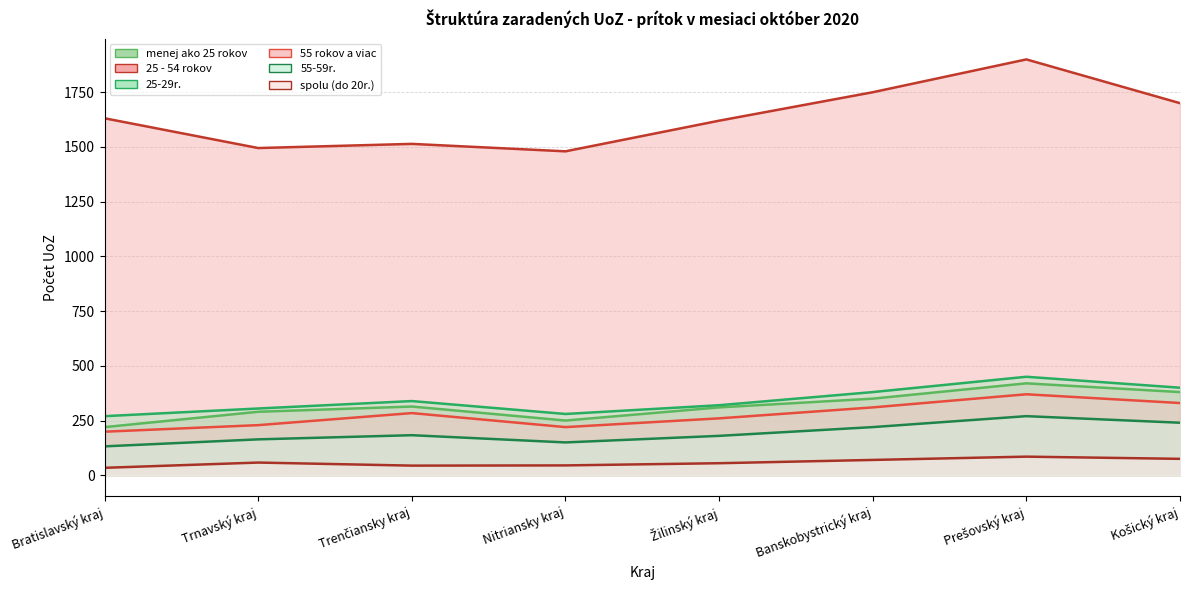

What position from the right is Banskobystrický kraj?

3